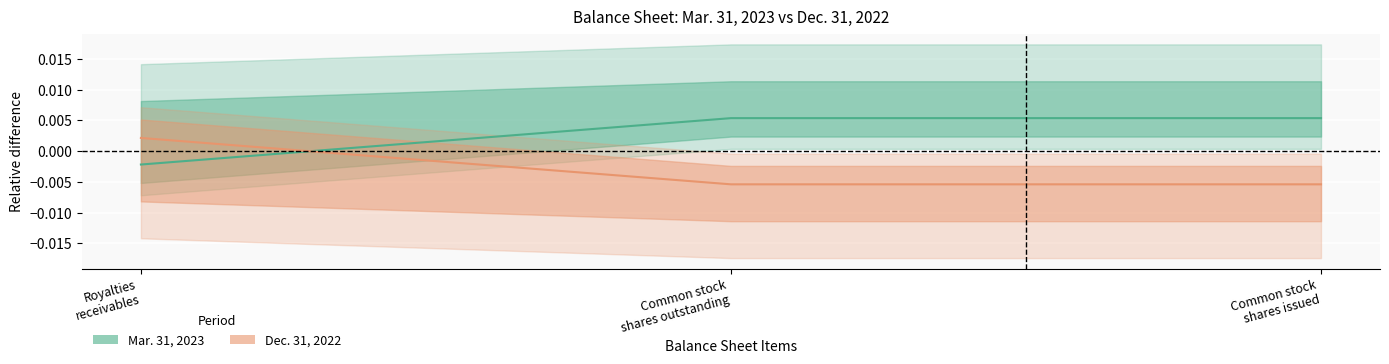

What position from the right is Royalties
receivables?

3